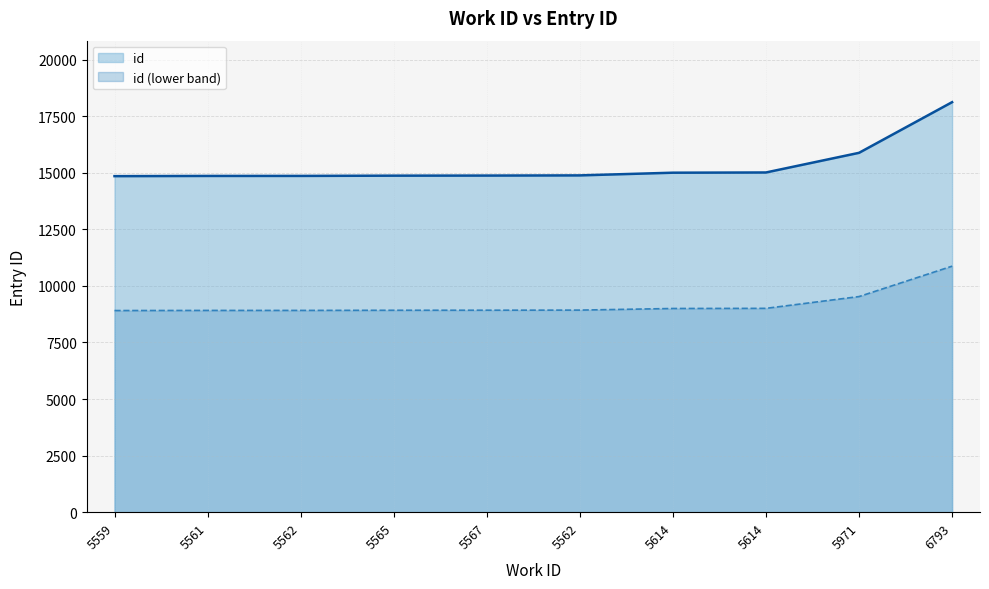

List the labels in order of value, largest first.

6793, 5971, 5614, 5614, 5562, 5567, 5565, 5562, 5561, 5559